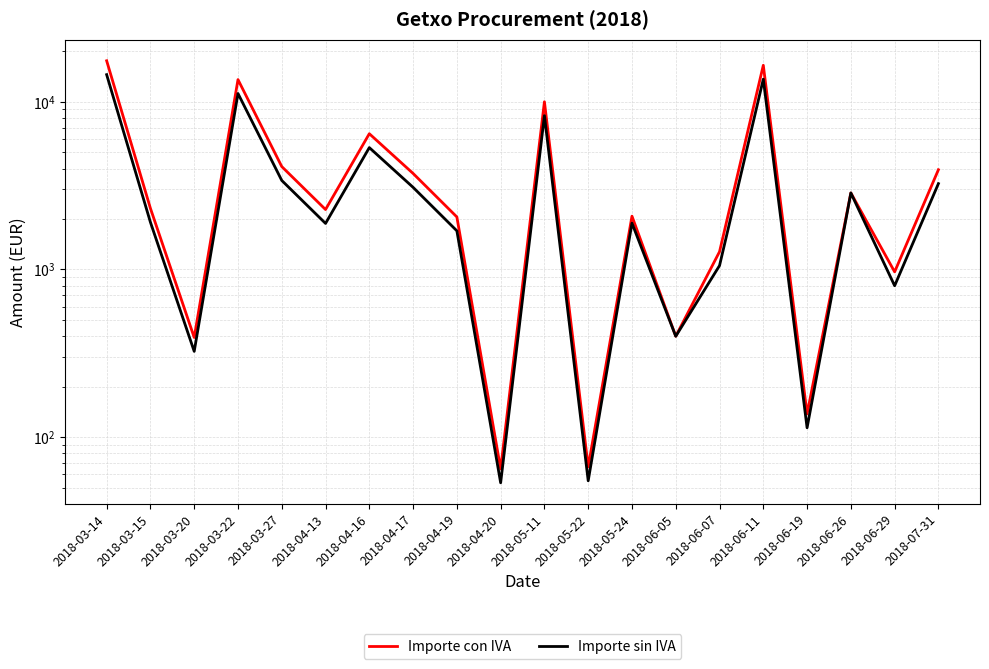

What is the approximate value of Importe sin IVA at 2018-07-31?

3250.4